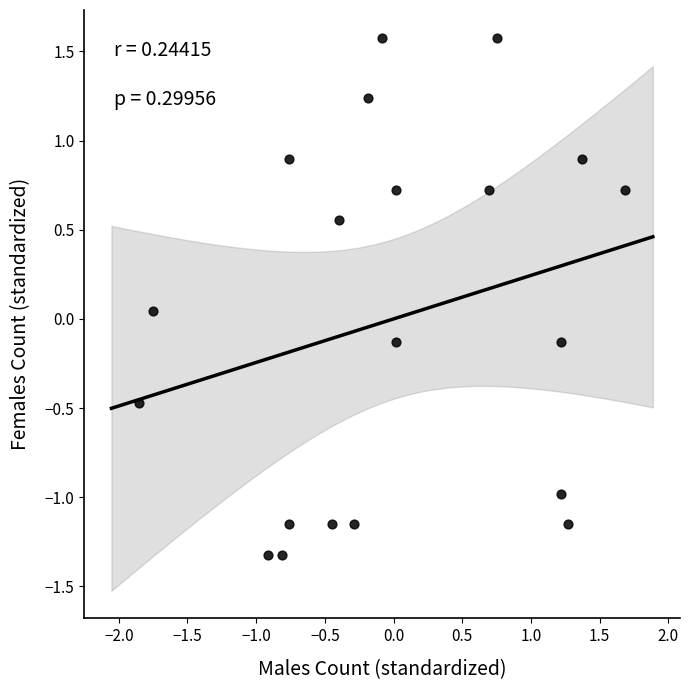

What is the range of X values (max minus min)?

3.5